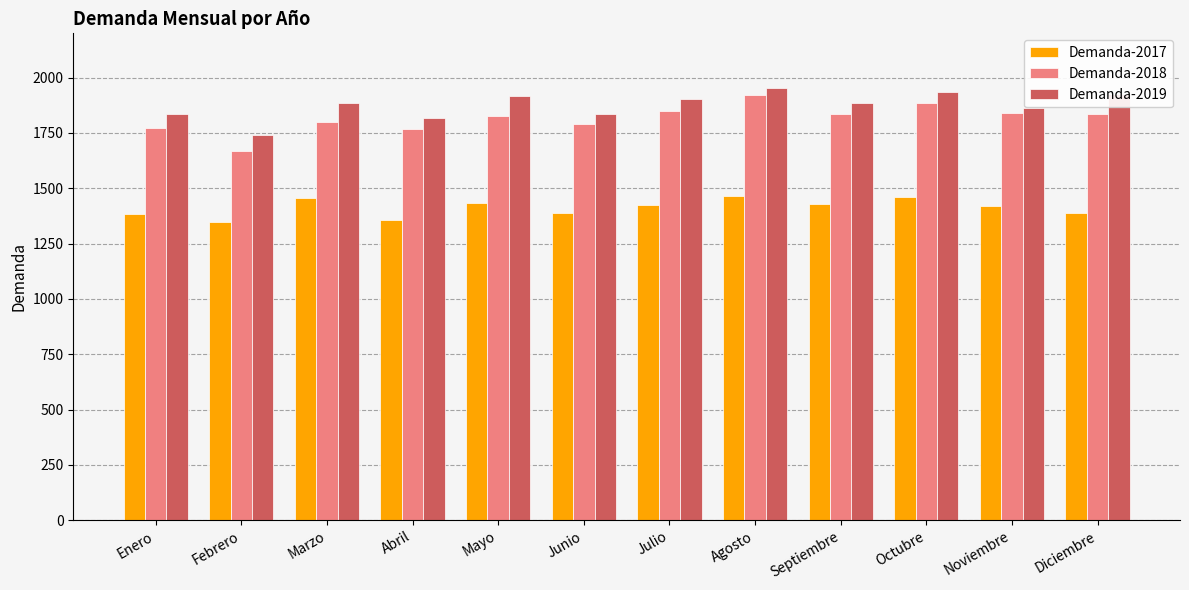

Which category has the lowest value in the Demanda-2019 series?

Febrero